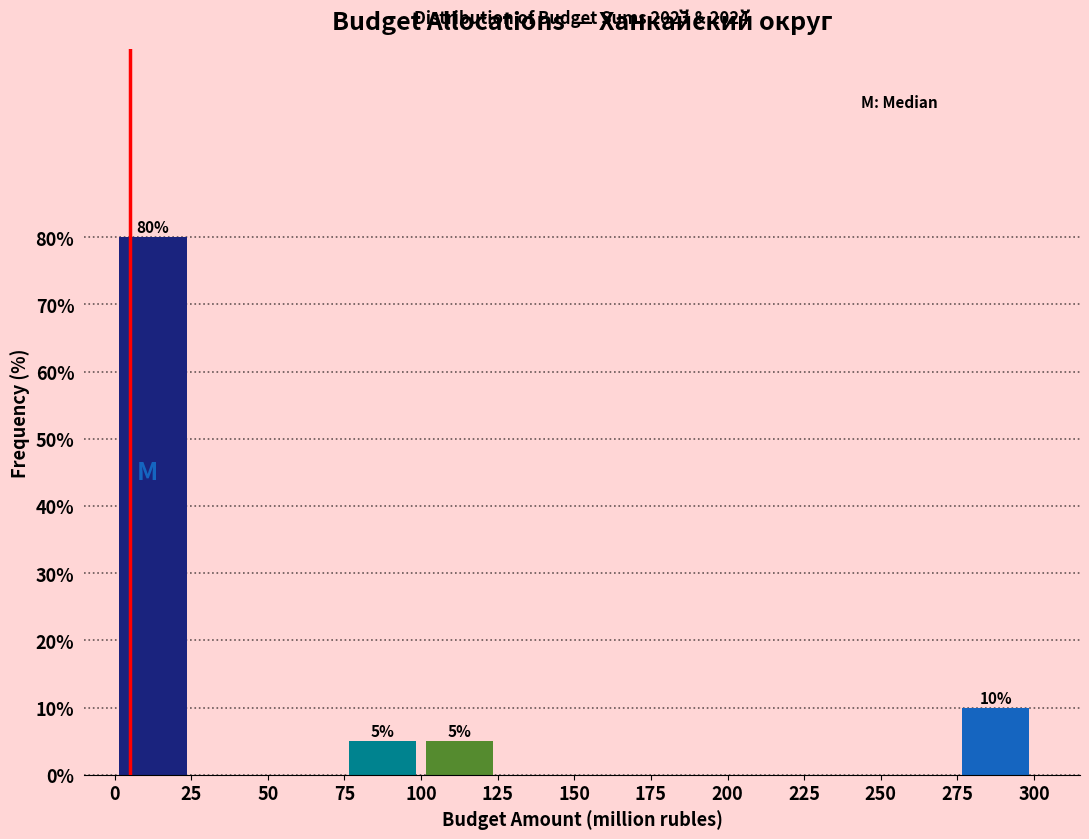

Which range on the x-axis has the tallest bar?

0 to 25